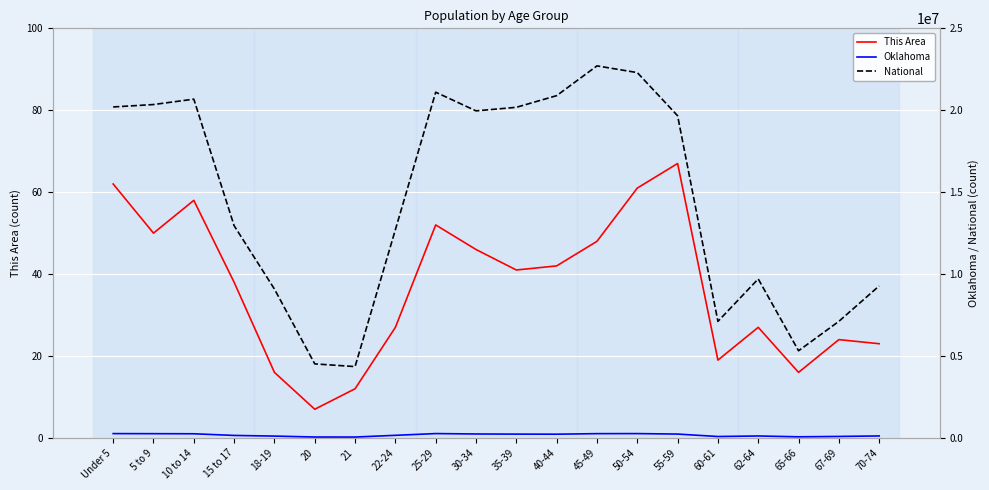

True or false: This Area has a value of 35 at 5 to 9.

False